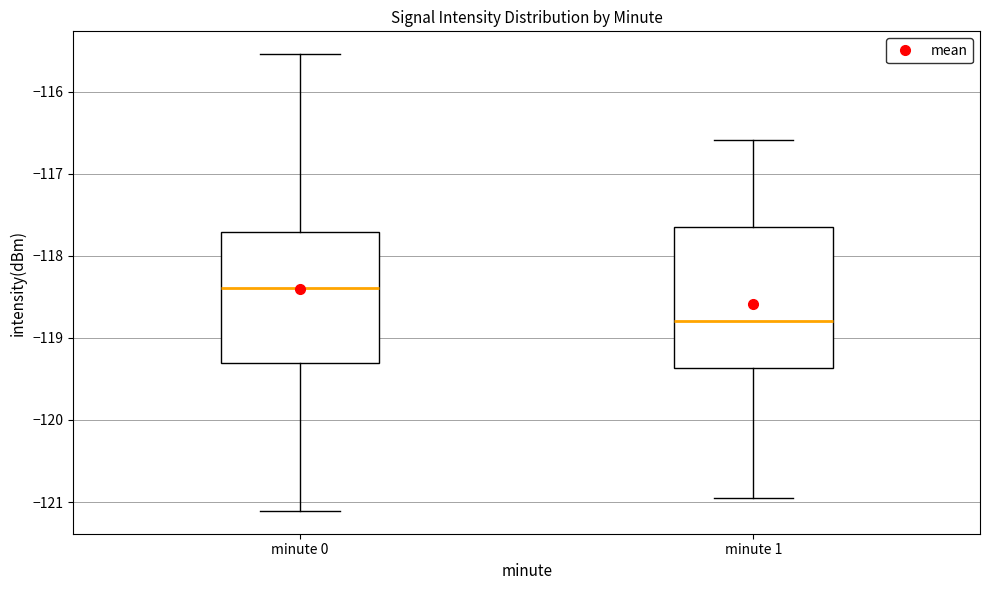

Reading left to right, read every box against the y-axis: the position of its median line, the range the box covers, and the ends of its whiskers. The values are not printed on the chart, so give them approximately, as read against the axis.

minute 0: median -118.4, box -119.3 to -117.7, whiskers -121.1 to -115.5
minute 1: median -118.8, box -119.4 to -117.6, whiskers -121.0 to -116.6